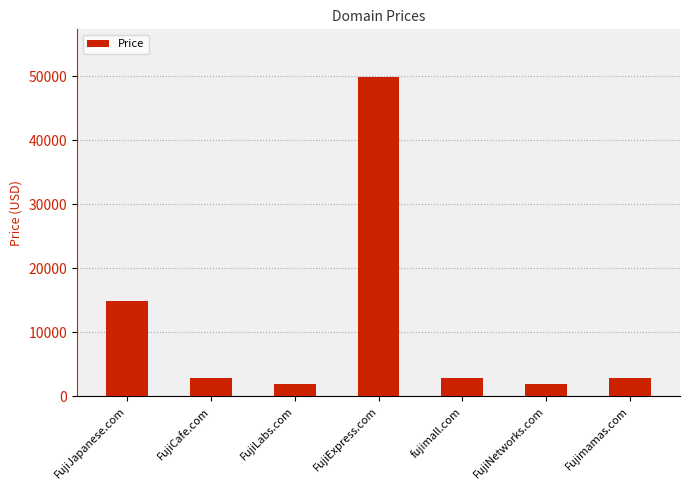

What is the difference between the values at FujiJapanese.com and Fujimamas.com?

12000